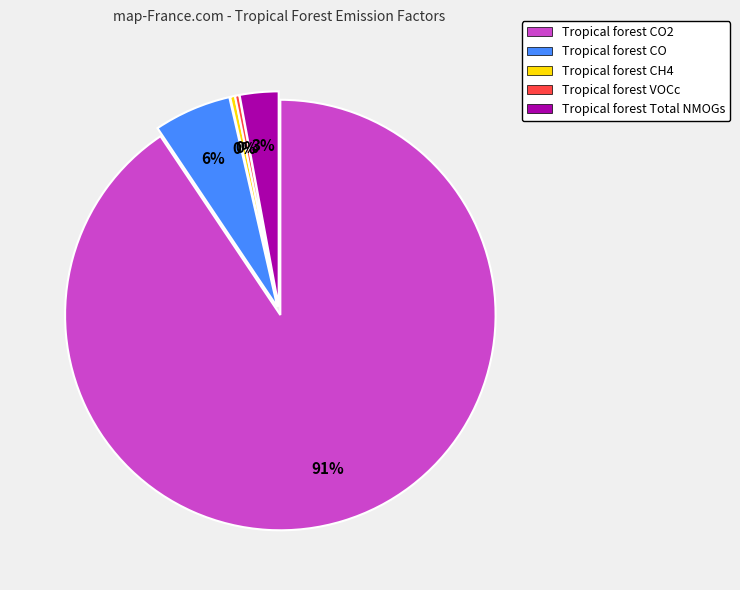

Which slice represents more than half of the pie?

Tropical forest CO2